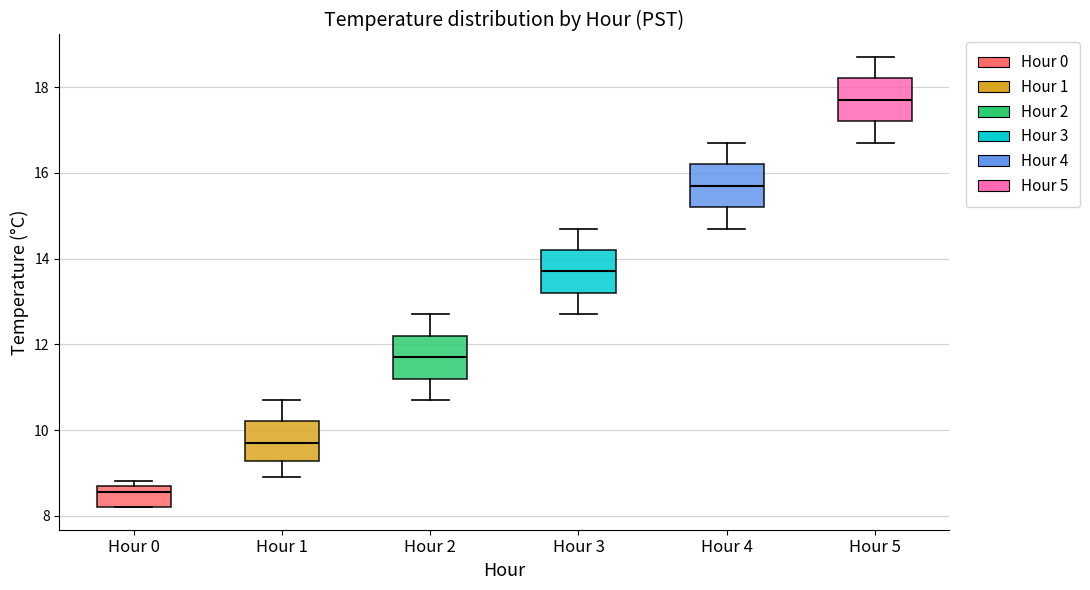

Which box has the lowest median line?

Hour 0